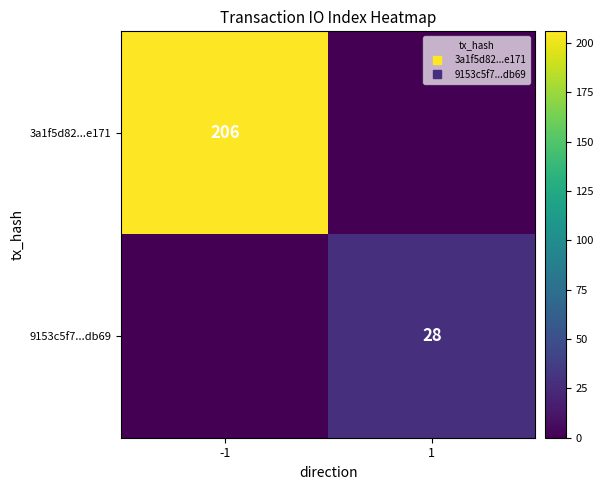

List the series in order of their overall mean, lowest first.

9153c5f7...db69, 3a1f5d82...e171